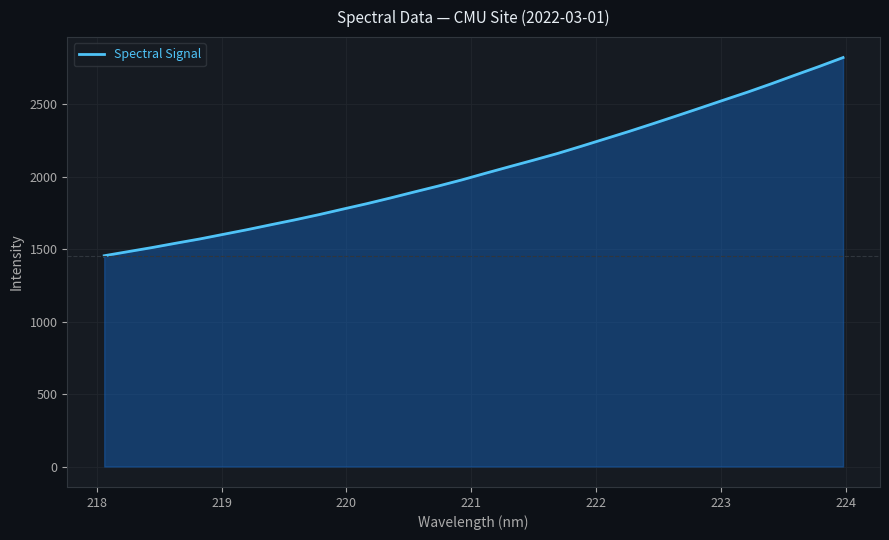

What is the maximum value shown in the chart?

2821.3